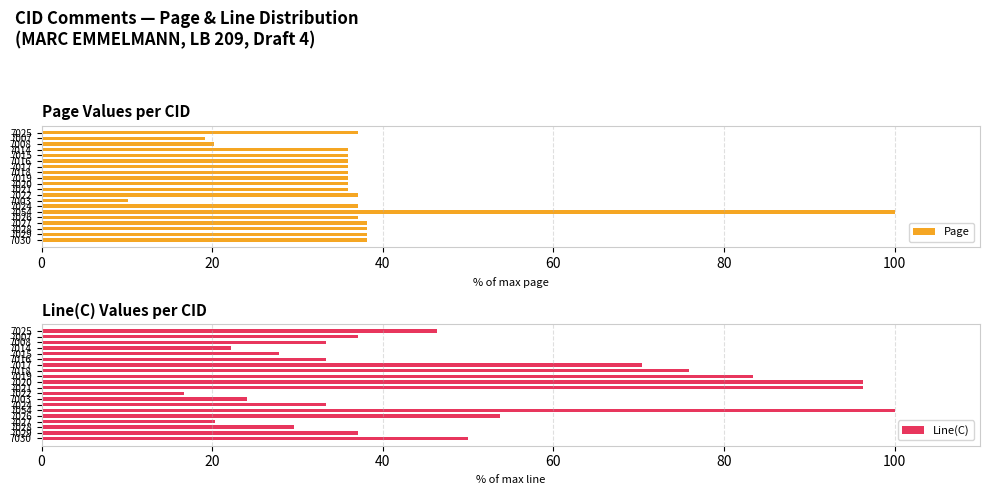

What is the average value of the Page series?

36.9